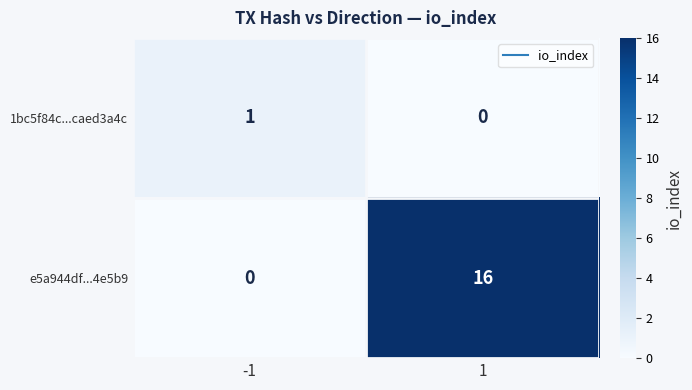

What is the greatest value displayed?

16